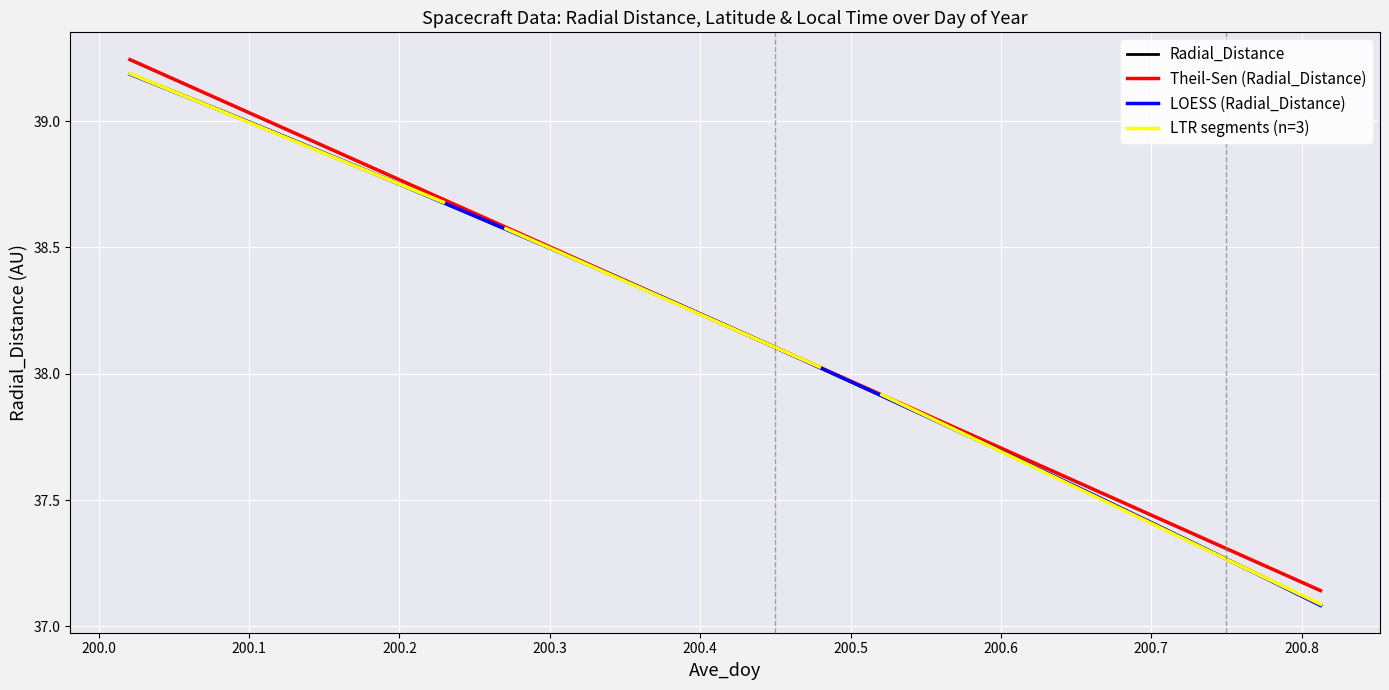

At which label does Latitude first exceed 38?

200.0208